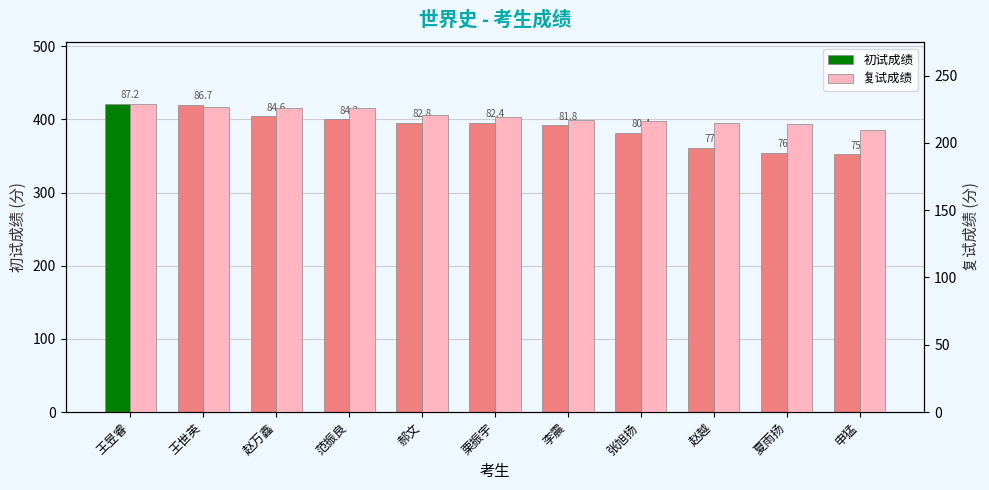

Which series has the largest total across all categories?

初试成绩